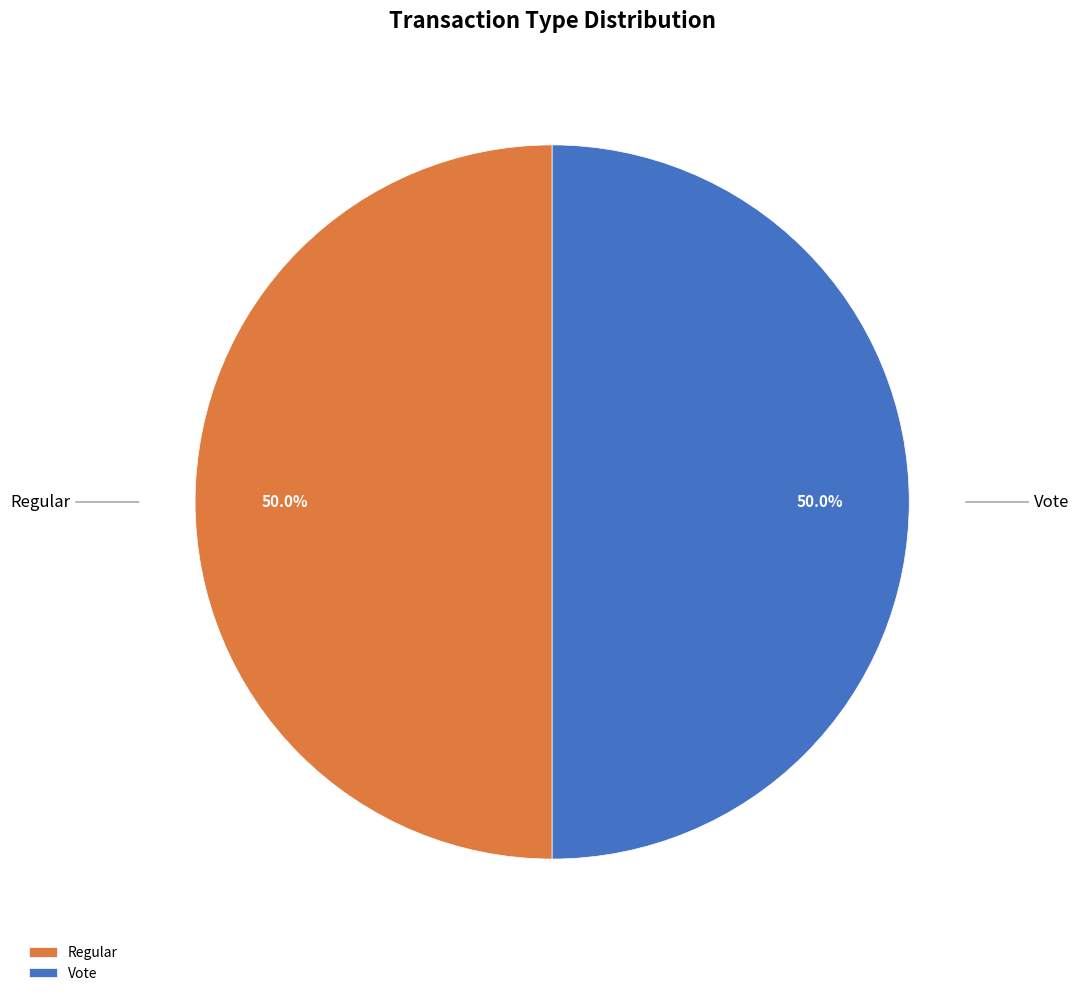

Combined, what portion of the pie is Regular and Vote?

100.0%